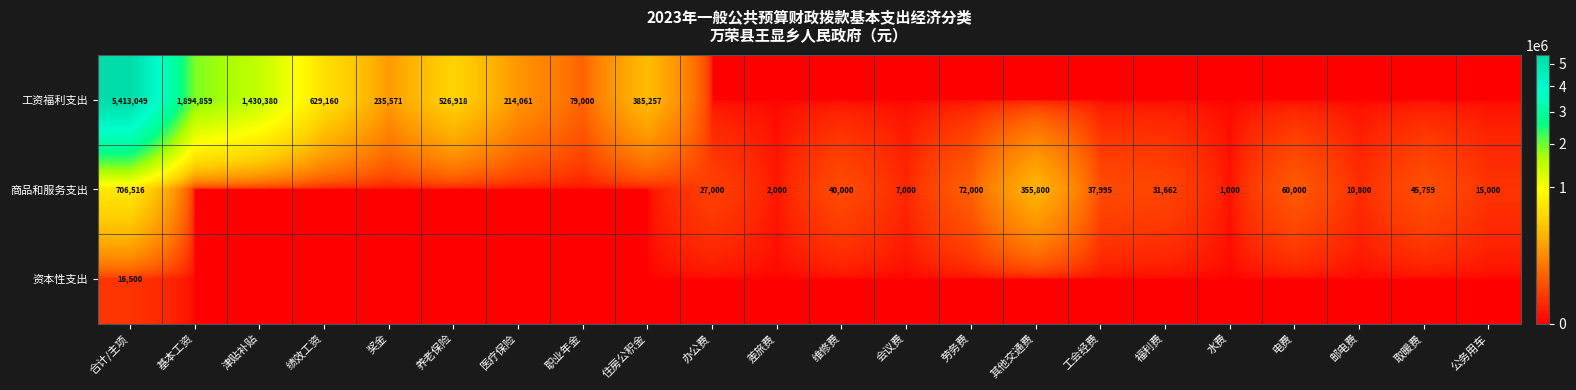

The value of 商品和服务支出 at 差旅费 is 497. True or false?

False